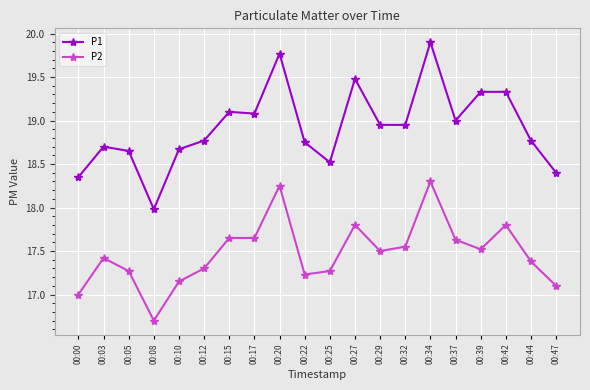

At 00:25, list the series in order from largest to smallest.

P1, P2